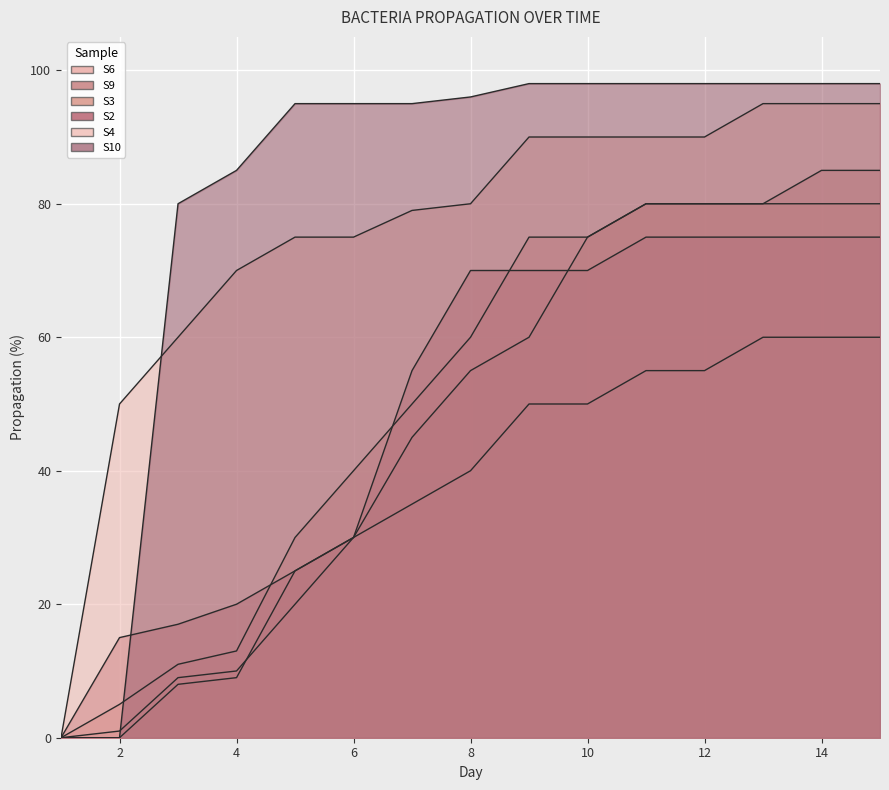

The value of S4 at 15 is 95. True or false?

True